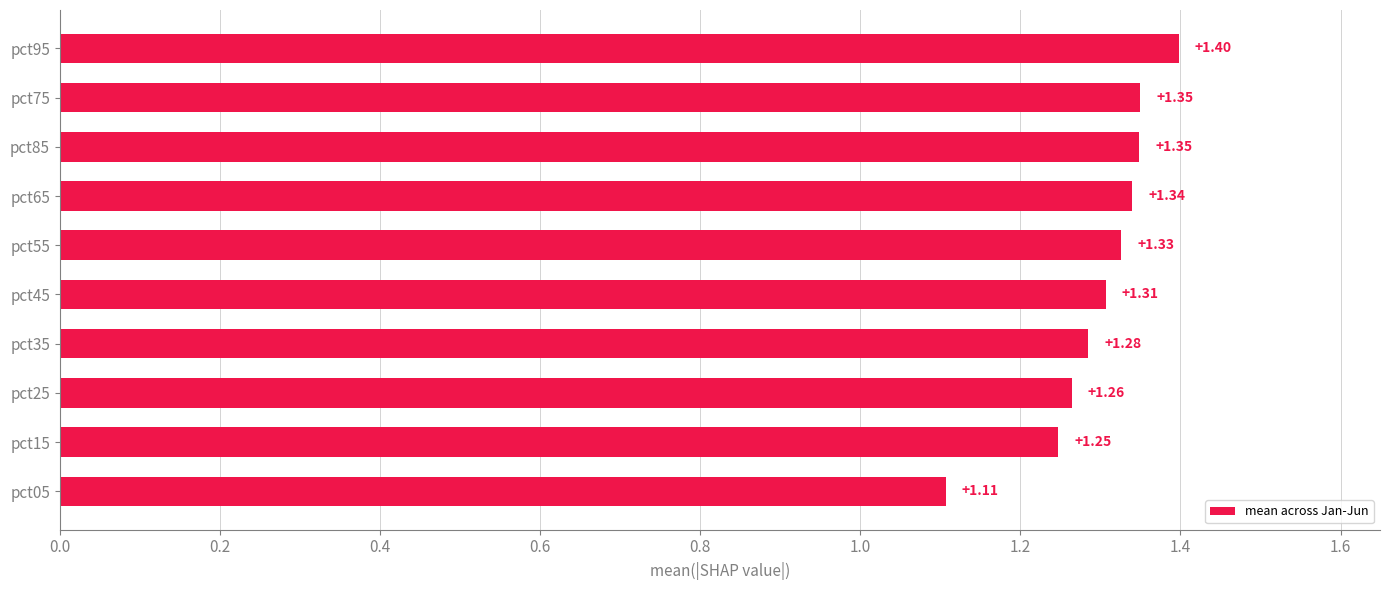

Which has a higher value, pct55 or pct25?

pct55